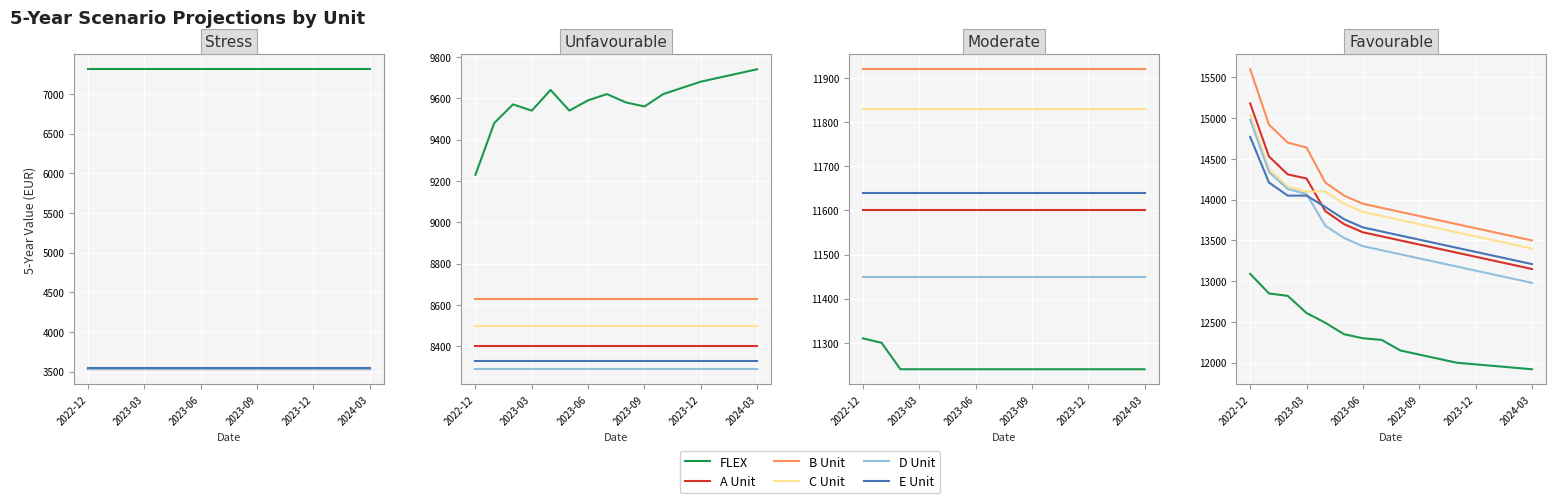

How many data points does each series have?

16